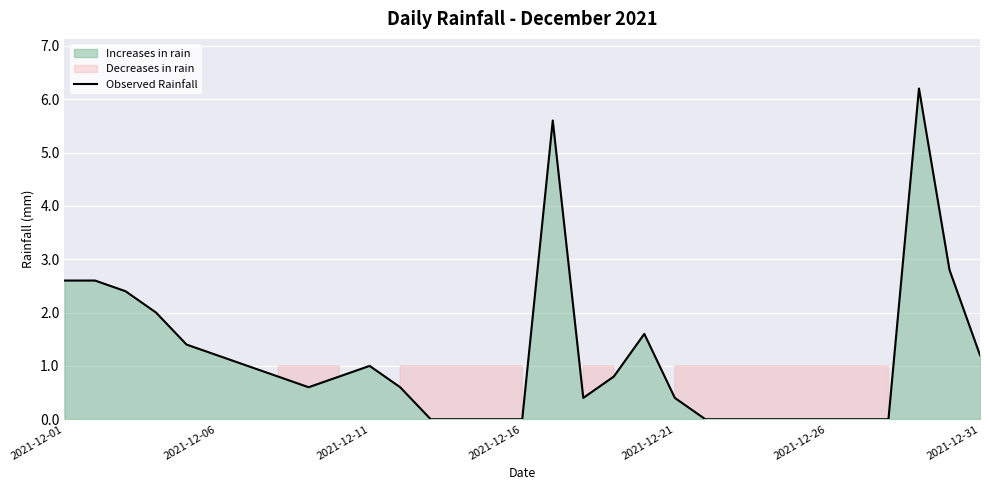

What is the maximum value for Observed Rainfall?

6.2